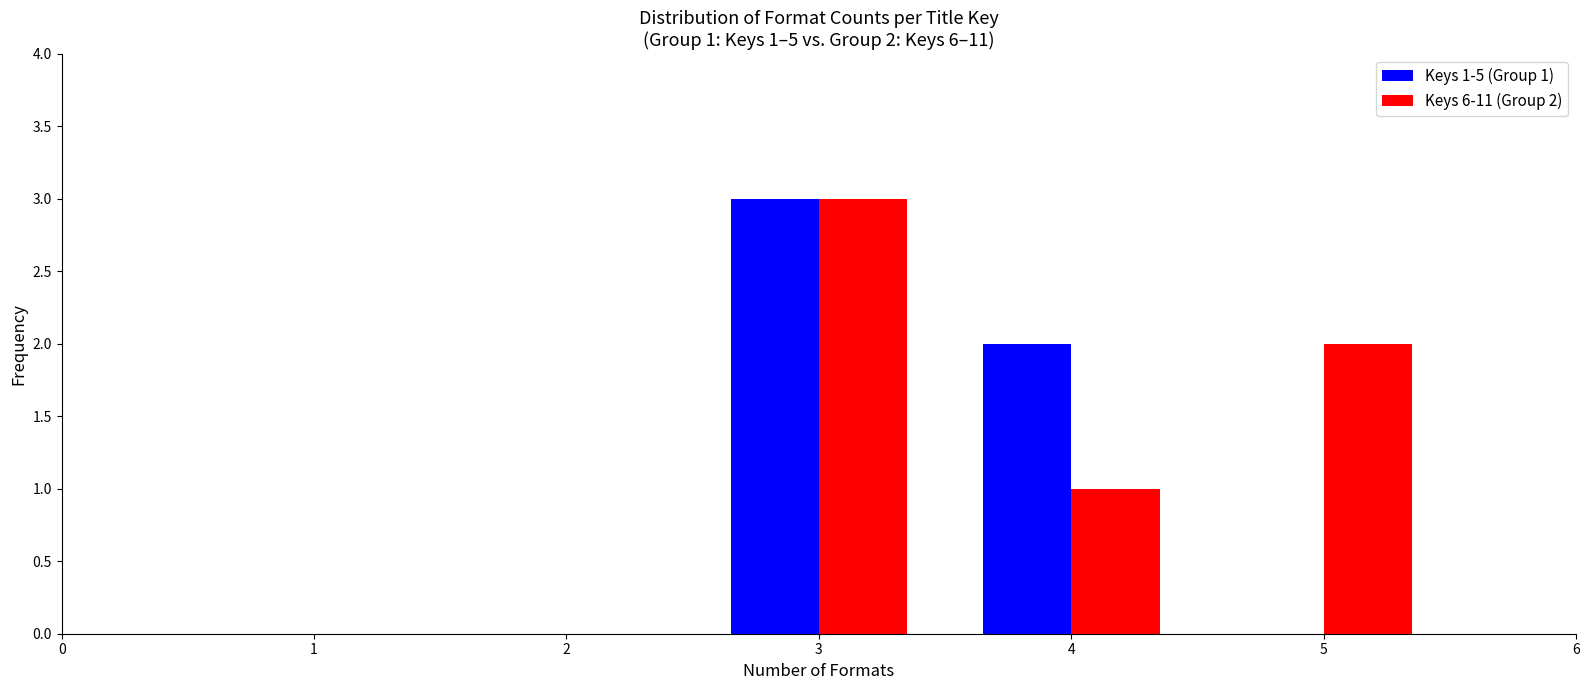

Reading left to right, extract all data points from this chart.

Keys 1-5 (Group 1): 3=3	4=2	5=0
Keys 6-11 (Group 2): 3=3	4=1	5=2